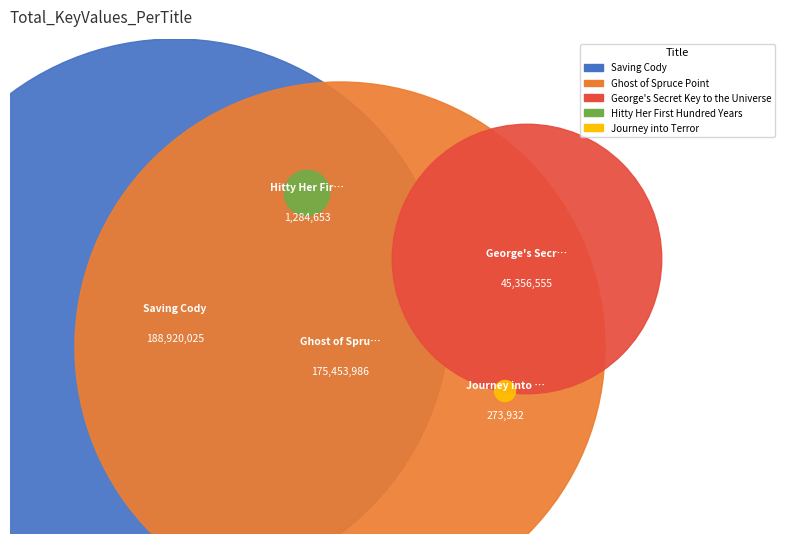

What is the largest slice in the pie chart?

Saving Cody